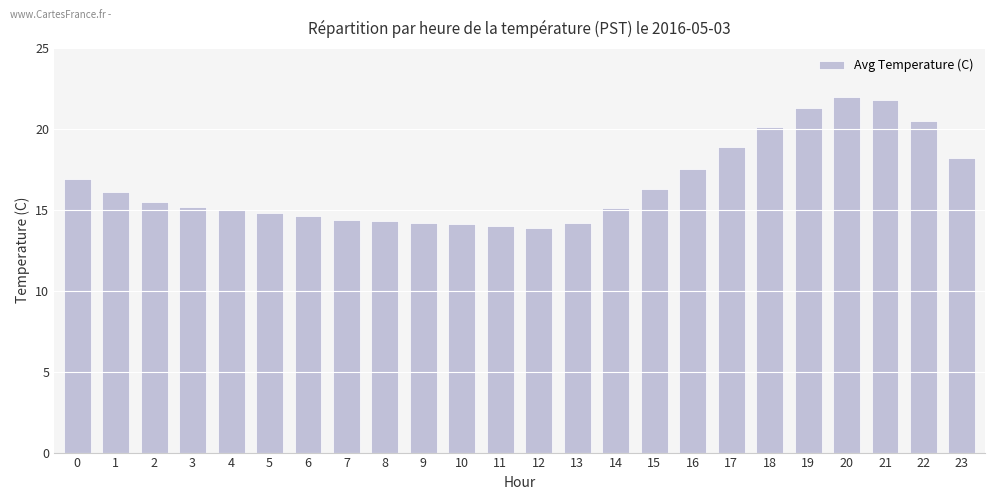

What is the change in value from 3 to 22?

+5.3